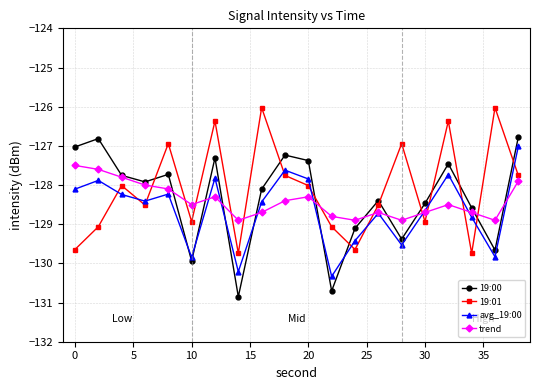

What is the value of the avg_19:00 point at the 19th from the left?

-129.8